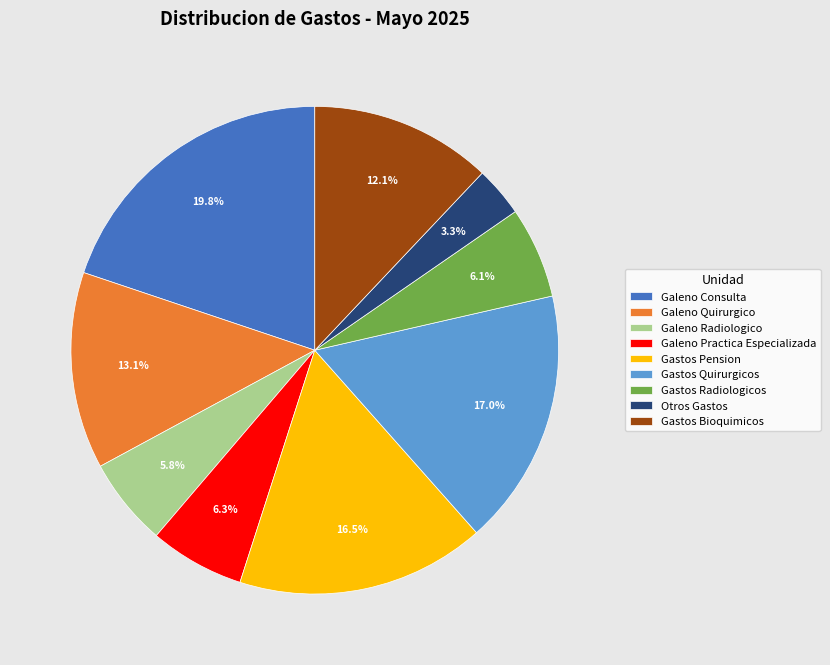

Is there a majority slice in this chart?

No